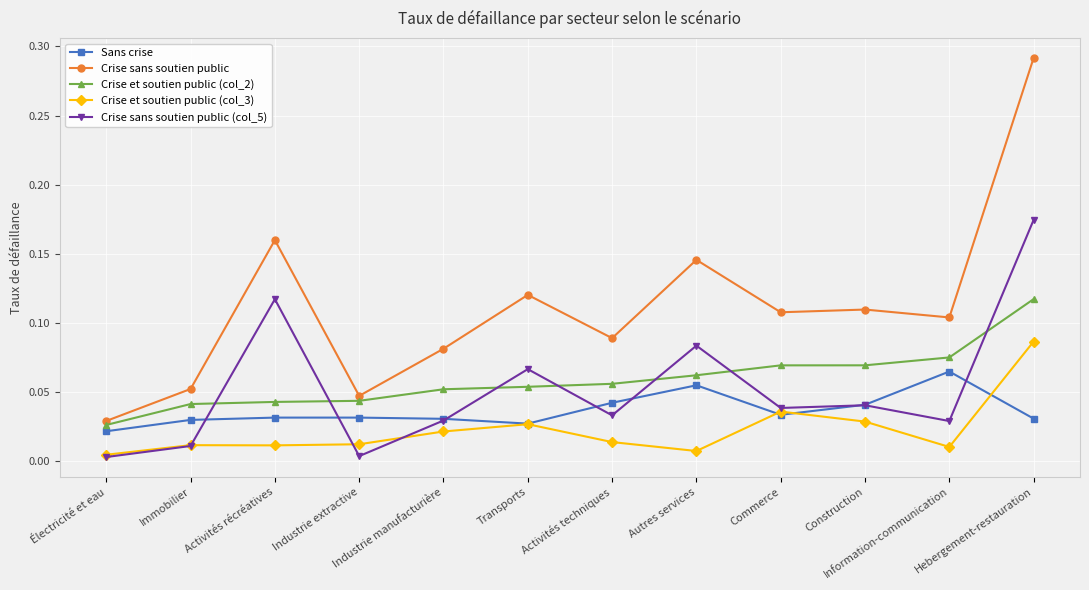

Where is the first local minimum for Crise sans soutien public (col_5)?

Industrie extractive